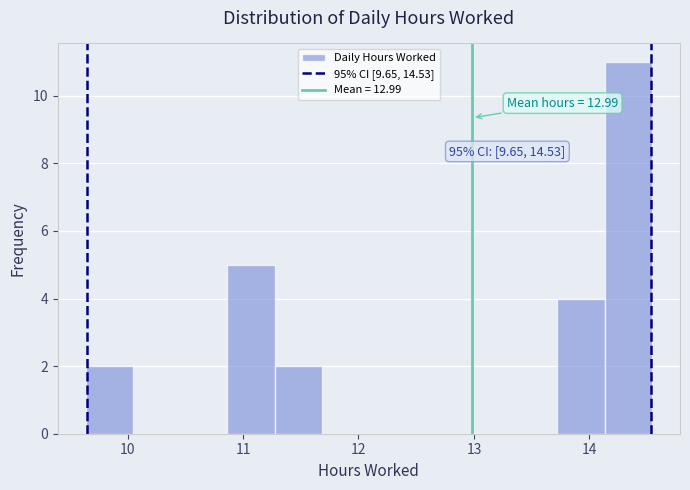

Which range on the x-axis has the tallest bar?

14.1 to 14.5